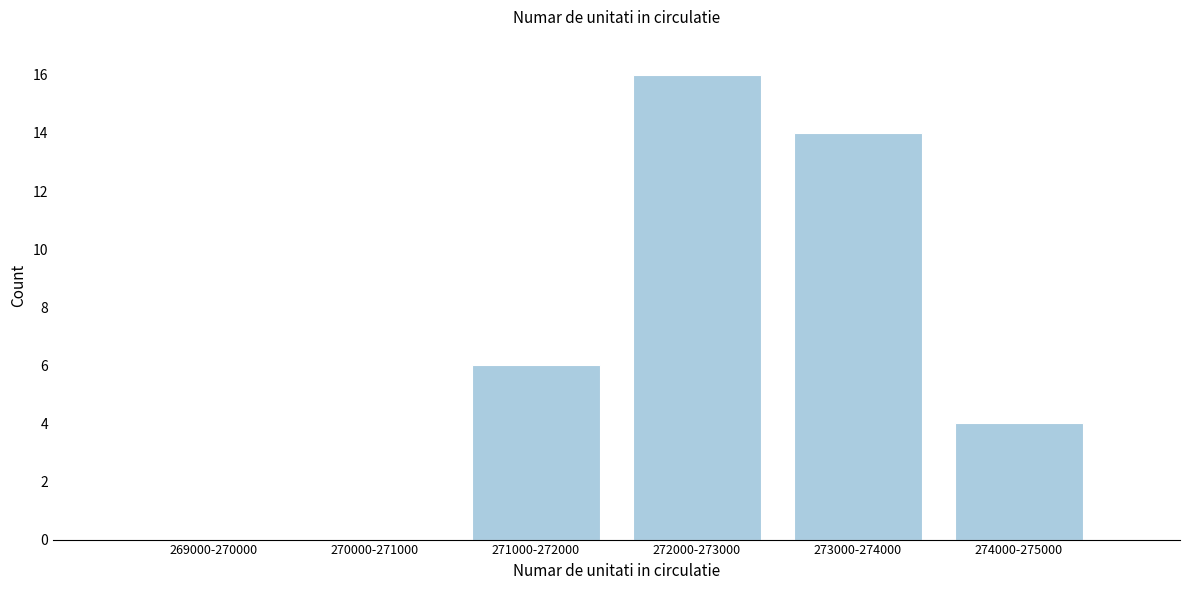

Reading left to right, list all the values displayed in this chart.

269000-270000=0	270000-271000=0	271000-272000=6	272000-273000=16	273000-274000=14	274000-275000=4